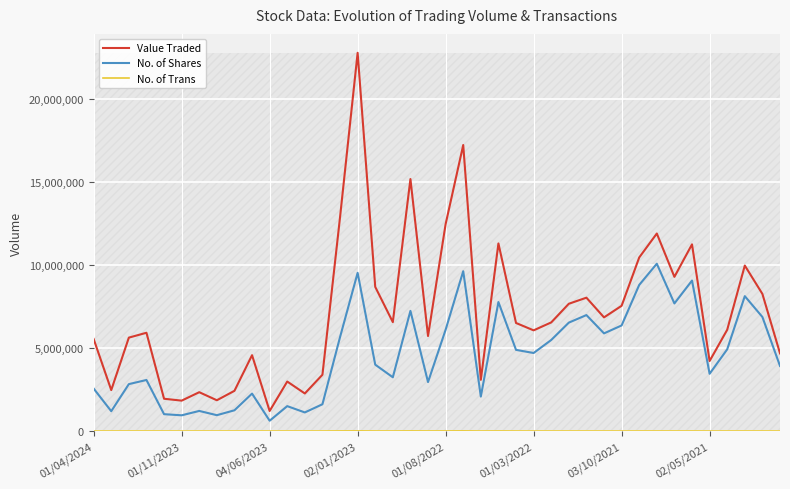

Which series has the largest range (max minus min)?

Value Traded